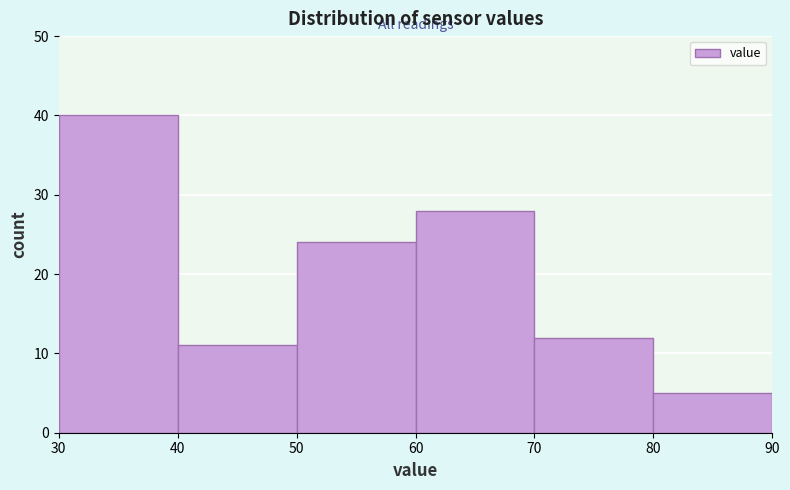

Which range on the x-axis has the tallest bar?

30 to 40